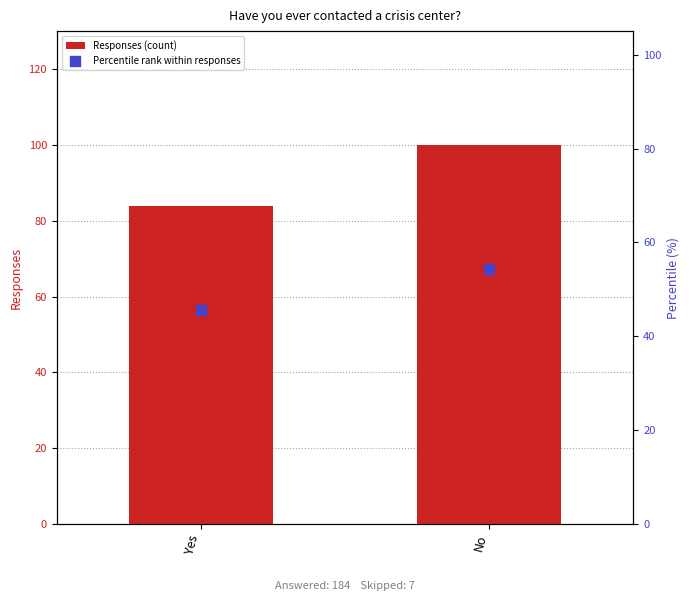

Which series has the widest spread of Y values?

Responses (count)